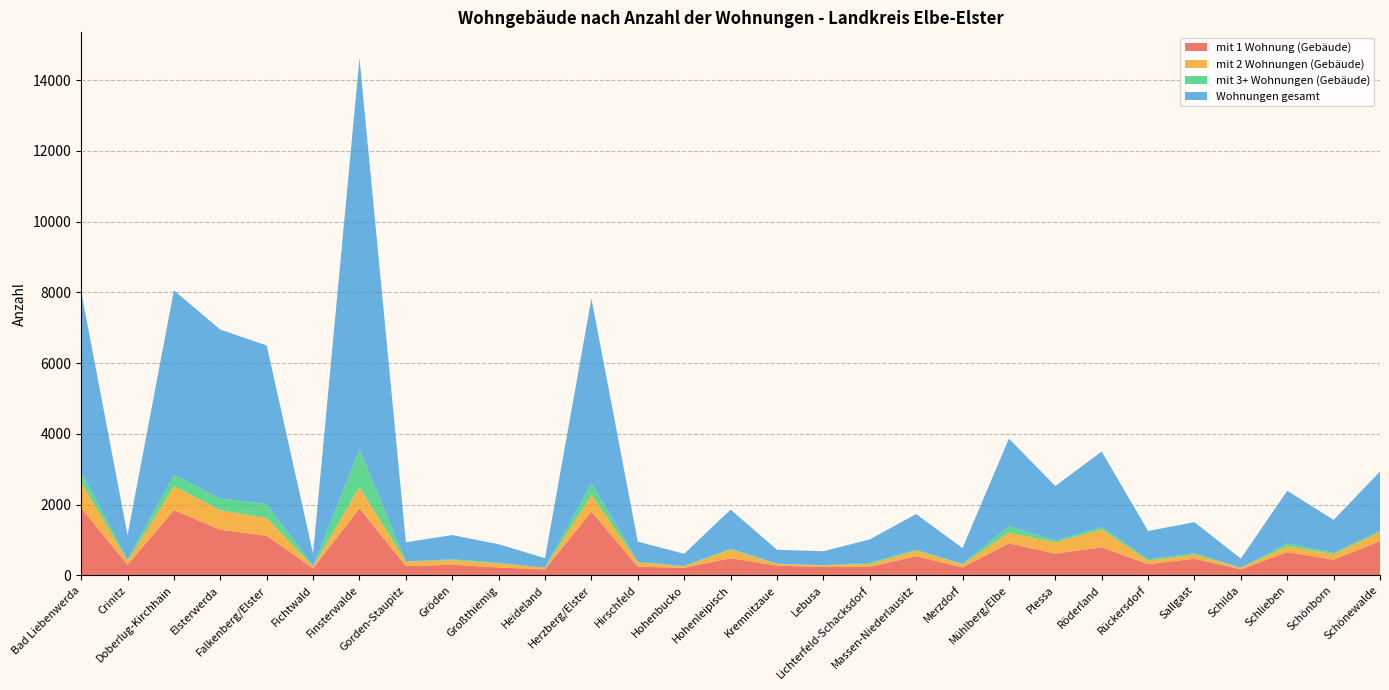

Reading right to left, extract all data points from this chart.

mit 1 Wohnung (Gebäude): Schönewalde=969	Schönborn=440	Schlieben=654	Schilda=168	Sallgast=467	Rückersdorf=314	Röderland=790	Plessa=611	Mühlberg/Elbe=901	Merzdorf=223	Massen-Niederlausitz=536	Lichterfeld-Schacksdorf=241	Lebusa=232	Kremnitzaue=274	Hohenleipisch=480	Hohenbucko=213	Hirschfeld=242	Herzberg/Elster=1799	Heideland=165	Großthiemig=221	Gröden=298	Gorden-Staupitz=257	Finsterwalde=1893	Fichtwald=196	Falkenberg/Elster=1113	Elsterwerda=1287	Doberlug-Kirchhain=1839	Crinitz=296	Bad Liebenwerda=1901
mit 2 Wohnungen (Gebäude): Schönewalde=256	Schönborn=159	Schlieben=167	Schilda=43	Sallgast=120	Rückersdorf=98	Röderland=508	Plessa=317	Mühlberg/Elbe=303	Merzdorf=87	Massen-Niederlausitz=161	Lichterfeld-Schacksdorf=78	Lebusa=44	Kremnitzaue=46	Hohenleipisch=248	Hohenbucko=41	Hirschfeld=122	Herzberg/Elster=475	Heideland=47	Großthiemig=117	Gröden=129	Gorden-Staupitz=128	Finsterwalde=603	Fichtwald=52	Falkenberg/Elster=503	Elsterwerda=550	Doberlug-Kirchhain=682	Crinitz=105	Bad Liebenwerda=729
mit 3+ Wohnungen (Gebäude): Schönewalde=38	Schönborn=29	Schlieben=82	Schilda=1	Sallgast=40	Rückersdorf=40	Röderland=65	Plessa=55	Mühlberg/Elbe=183	Merzdorf=13	Massen-Niederlausitz=25	Lichterfeld-Schacksdorf=33	Lebusa=10	Kremnitzaue=7	Hohenleipisch=25	Hohenbucko=10	Hirschfeld=19	Herzberg/Elster=338	Heideland=2	Großthiemig=14	Gröden=26	Gorden-Staupitz=6	Finsterwalde=1068	Fichtwald=11	Falkenberg/Elster=399	Elsterwerda=334	Doberlug-Kirchhain=325	Crinitz=37	Bad Liebenwerda=289
Wohnungen gesamt: Schönewalde=1669	Schönborn=938	Schlieben=1487	Schilda=260	Sallgast=874	Rückersdorf=800	Röderland=2135	Plessa=1540	Mühlberg/Elbe=2478	Merzdorf=445	Massen-Niederlausitz=1008	Lichterfeld-Schacksdorf=662	Lebusa=393	Kremnitzaue=395	Hohenleipisch=1104	Hohenbucko=344	Hirschfeld=568	Herzberg/Elster=5214	Heideland=269	Großthiemig=526	Gröden=683	Gorden-Staupitz=543	Finsterwalde=11058	Fichtwald=354	Falkenberg/Elster=4483	Elsterwerda=4776	Doberlug-Kirchhain=5211	Crinitz=700	Bad Liebenwerda=5106